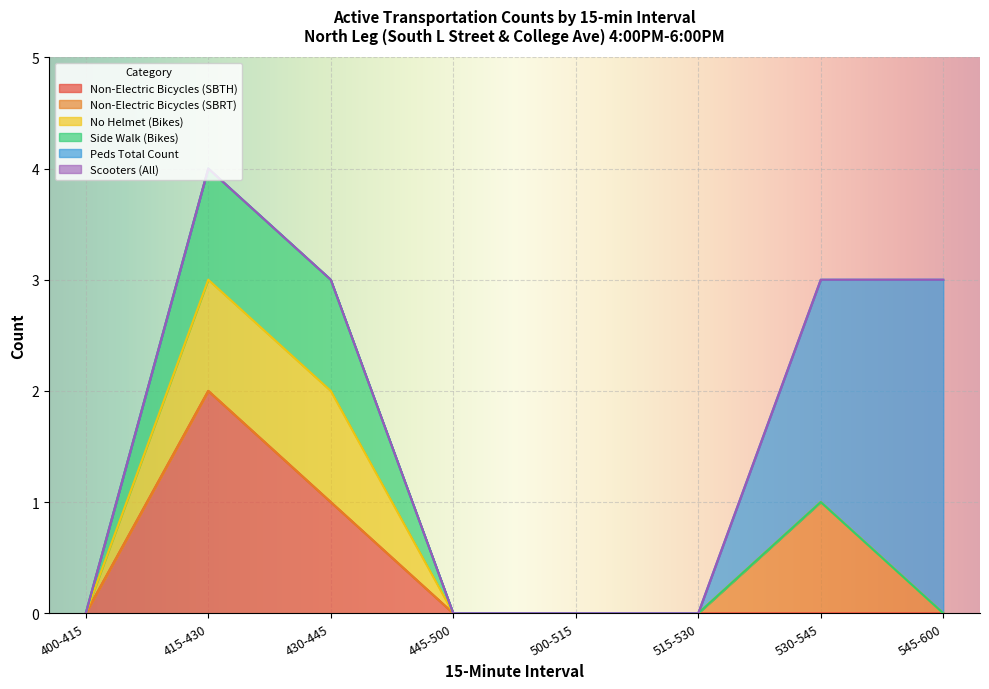

The value of Peds Total Count at 530-545 is 0. True or false?

False